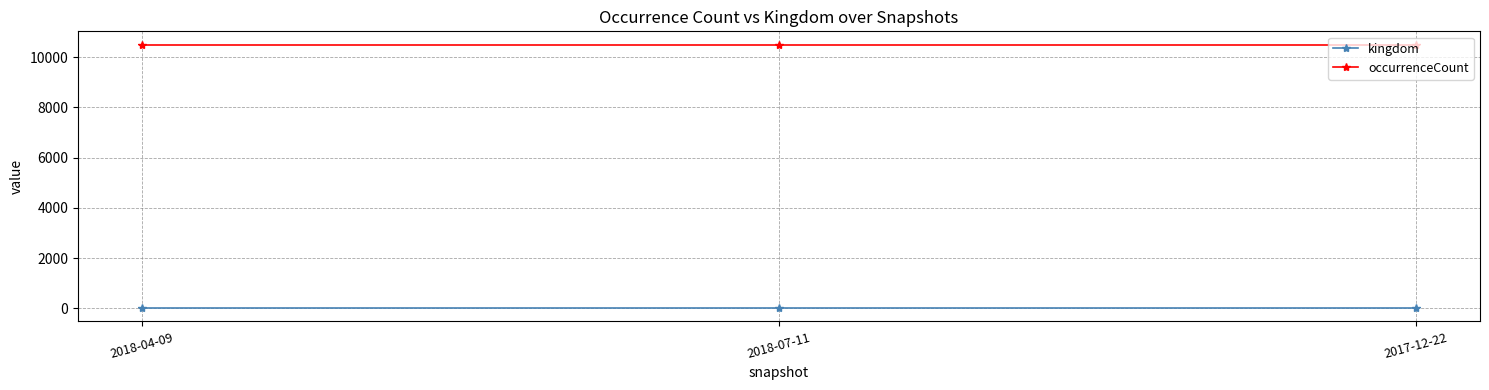

True or false: occurrenceCount has a value of 7106 at 2017-12-22.

False